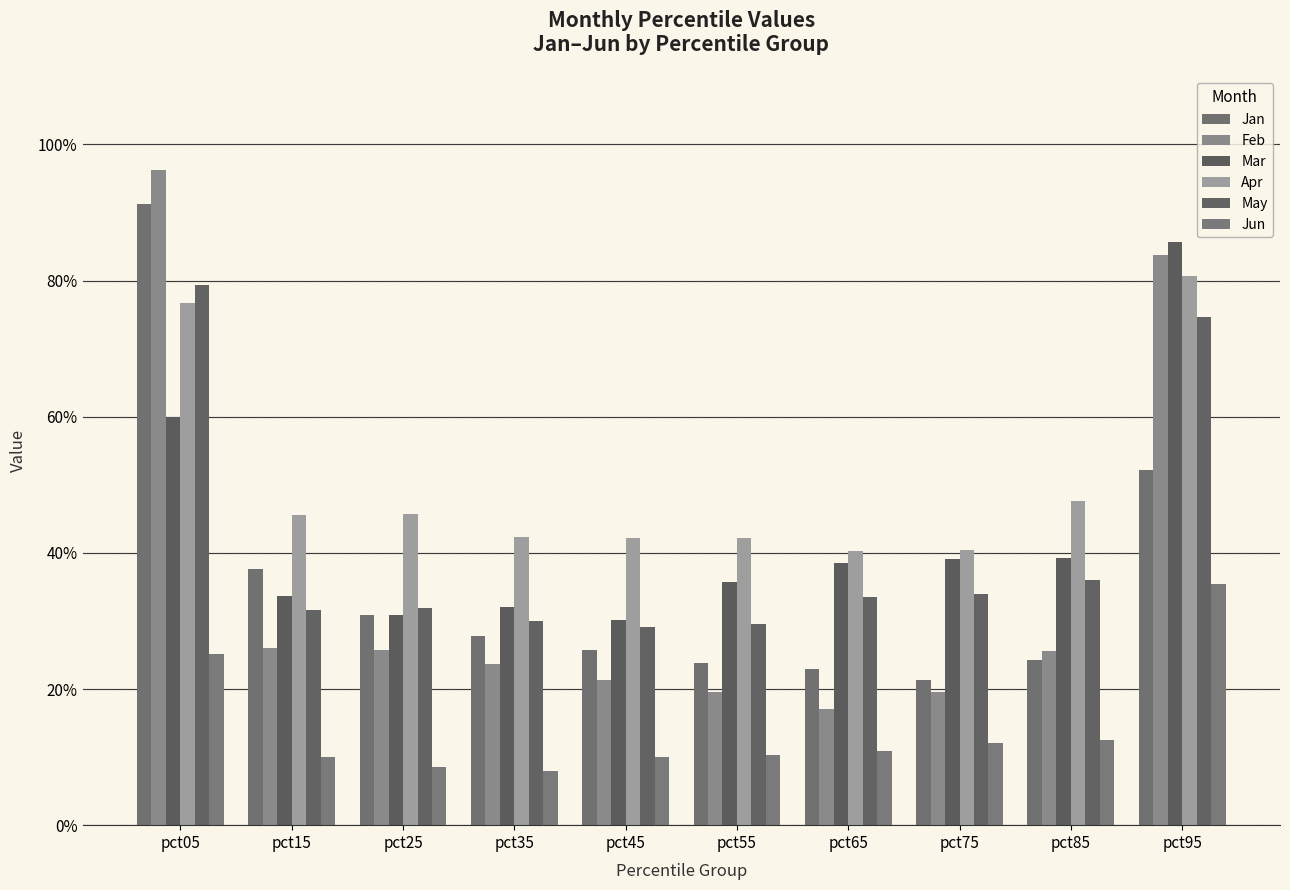

The Apr series shows 0.6 at pct15. True or false?

False